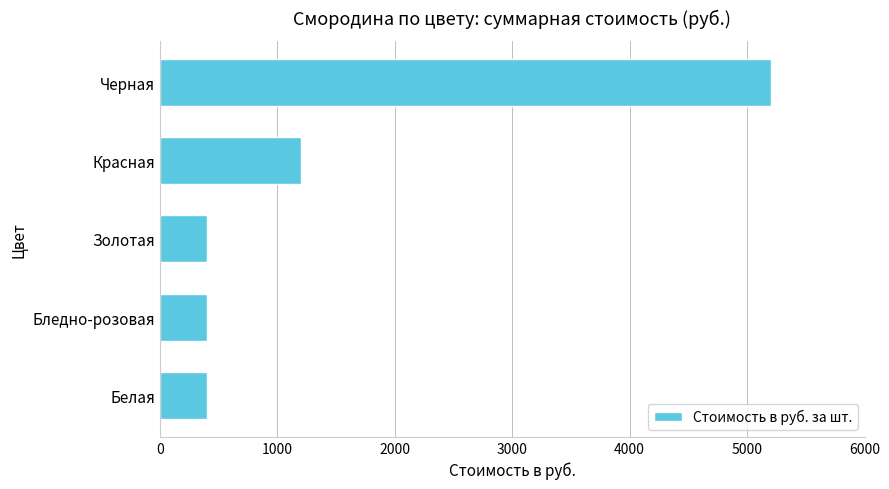

What is the difference between the maximum and minimum values?

4800